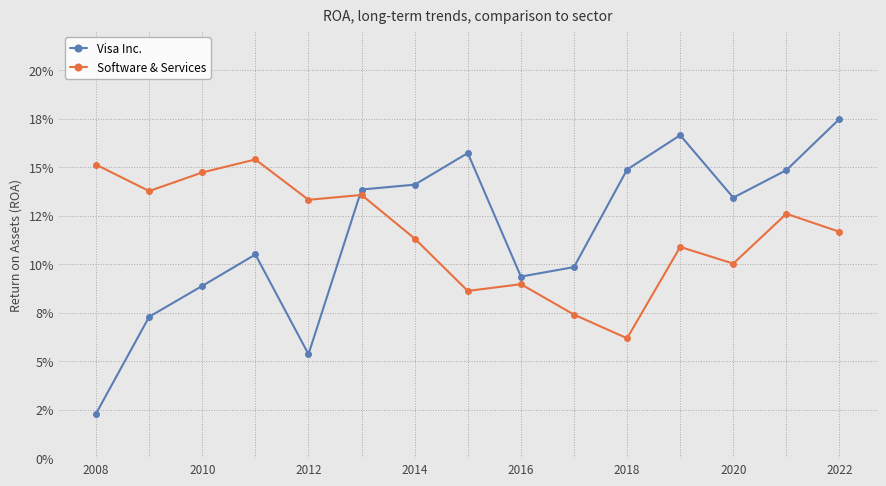

What are all the series names shown in the legend?

Visa Inc., Software & Services